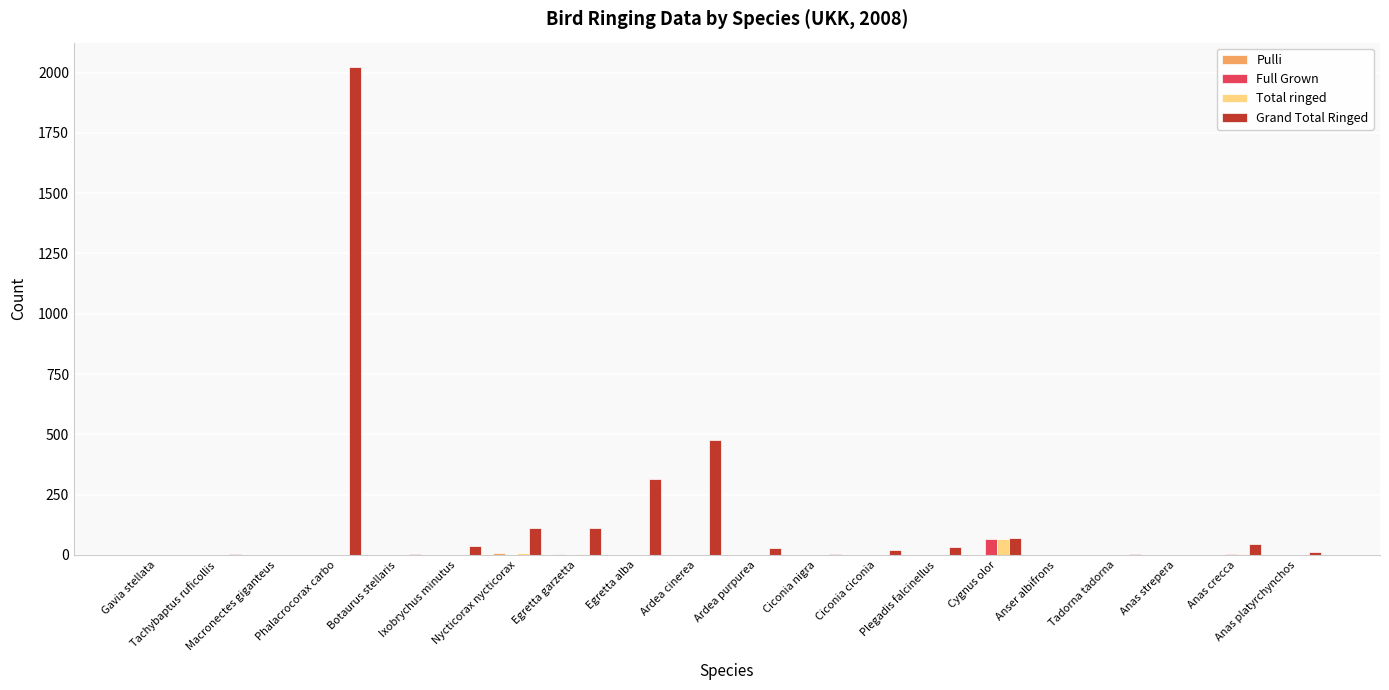

Which series has the largest total across all categories?

Grand Total Ringed